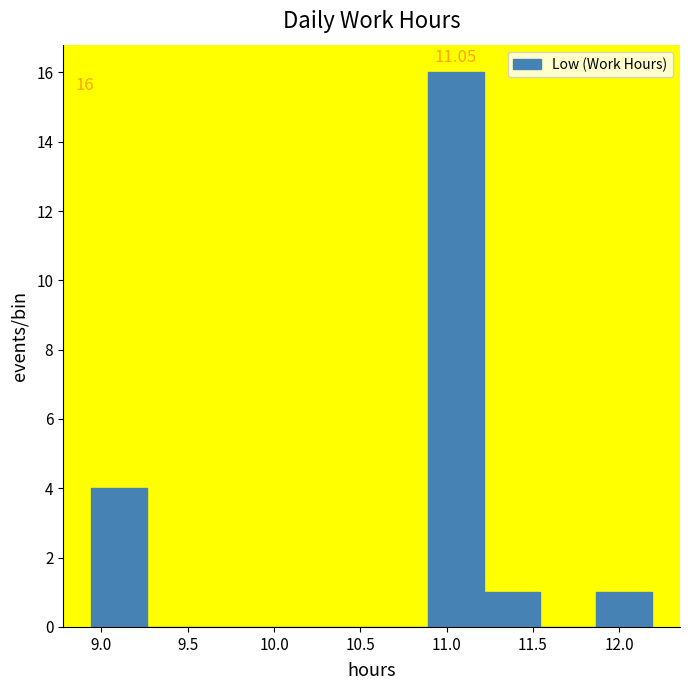

Over which range of the x-axis is the bar tallest?

10.890 to 11.215